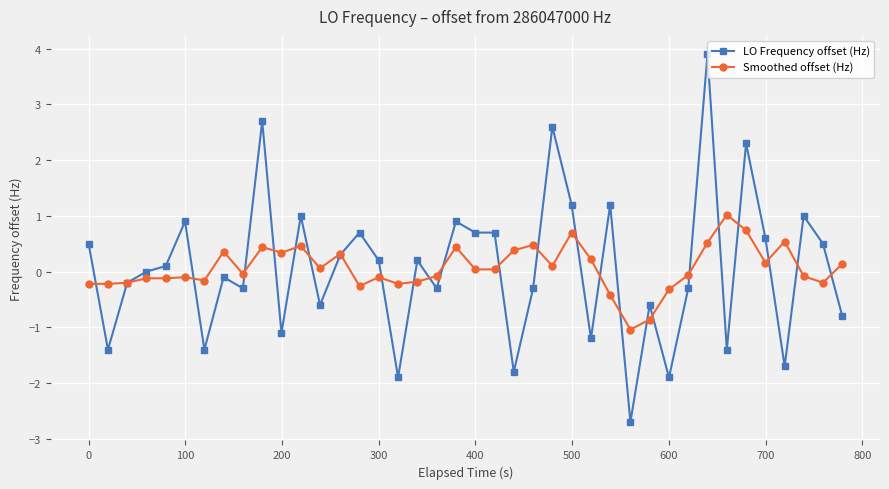

How many intersections are there between Smoothed offset (Hz) and LO Frequency offset (Hz)?

25